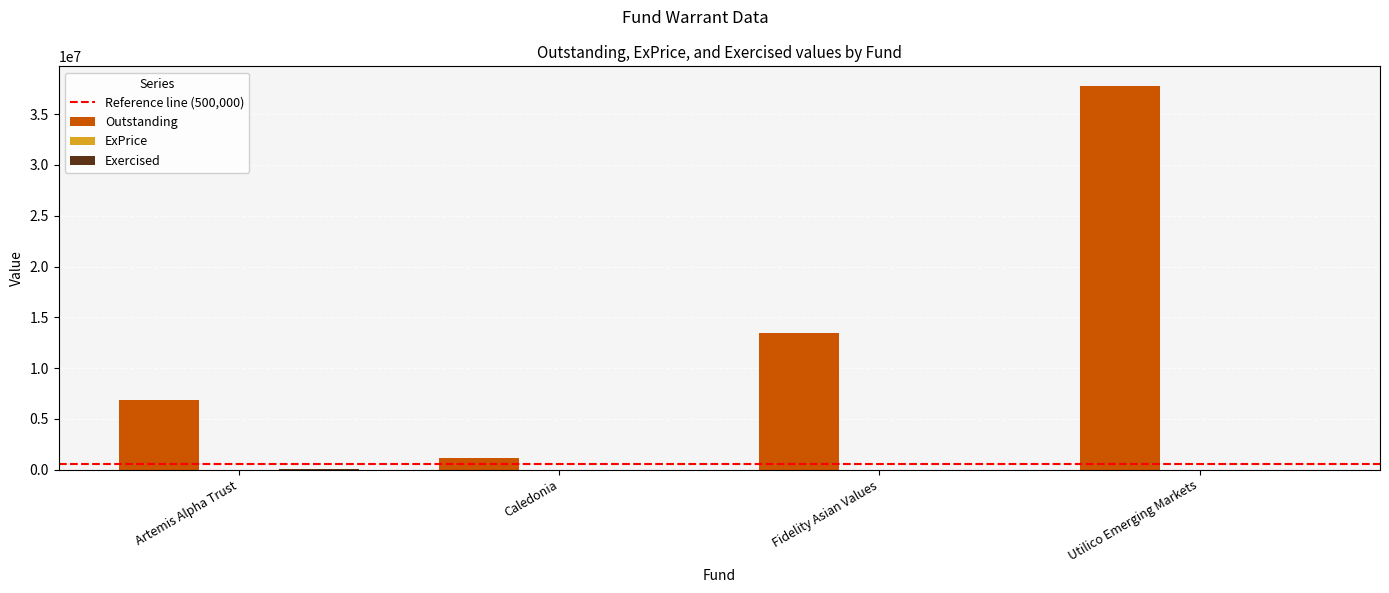

Is it true that Outstanding equals 1408473.2 at Artemis Alpha Trust?

False